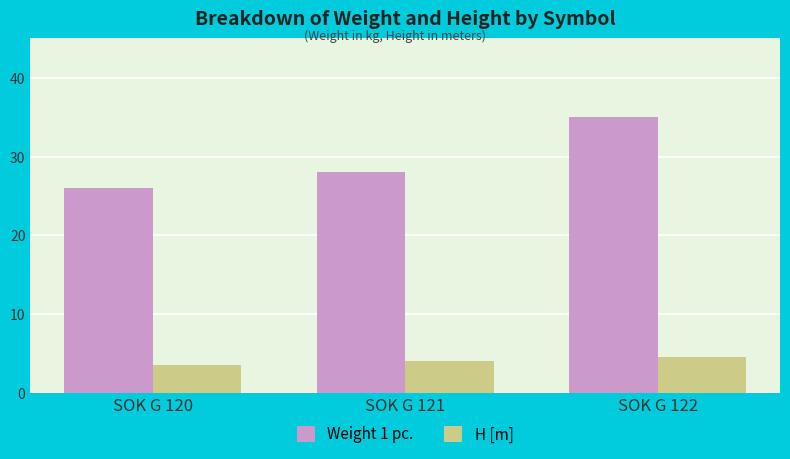

What is the value of the H [m] bar at the 1st from the left?

3.5